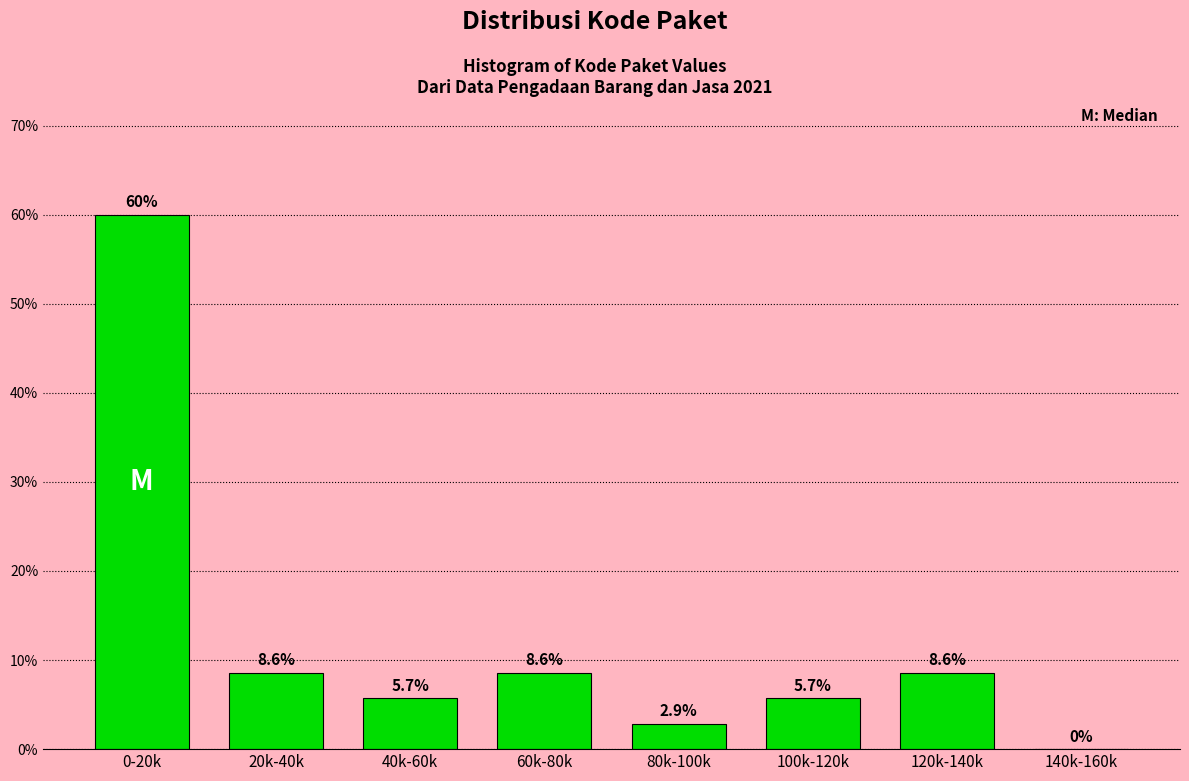

Reading left to right, transcribe all the data shown in this chart.

0-20k=60.0	20k-40k=8.6	40k-60k=5.7	60k-80k=8.6	80k-100k=2.9	100k-120k=5.7	120k-140k=8.6	140k-160k=0.0